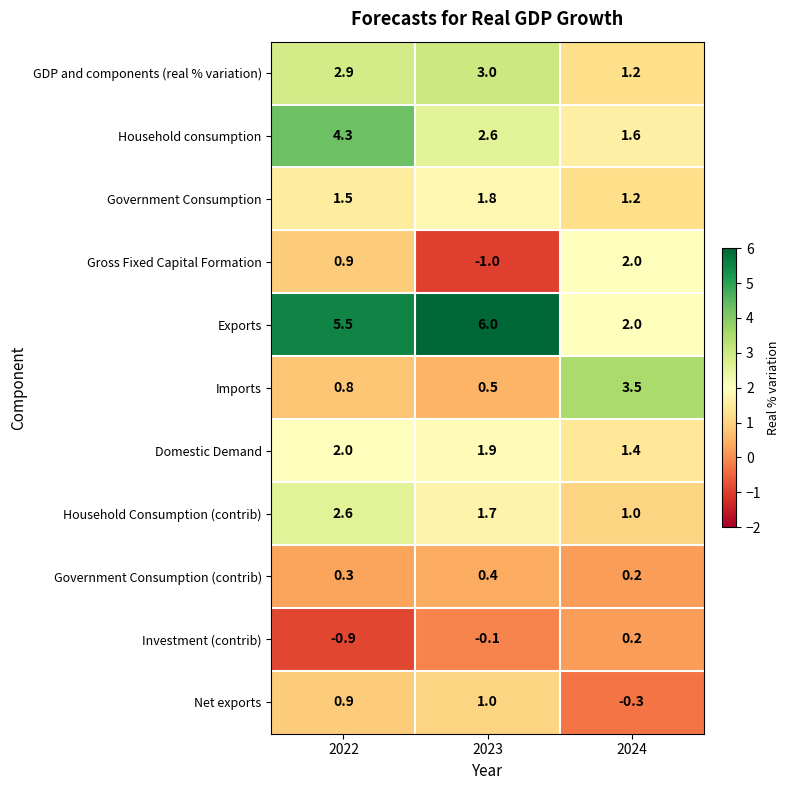

What is the approximate value of GDP and components (real % variation) at 2022?

2.9